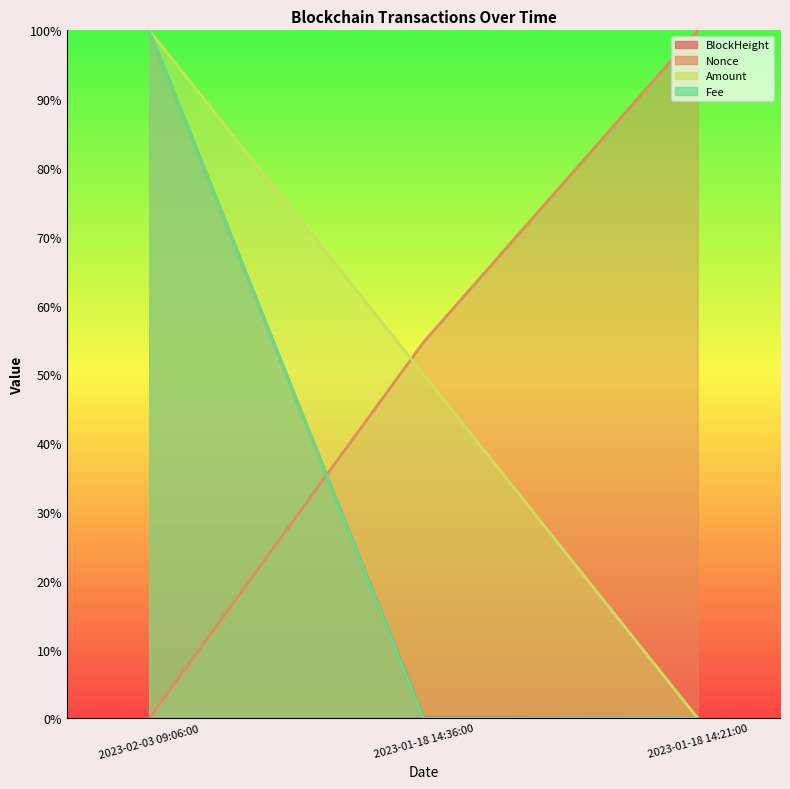

How many lines are shown in the chart?

4